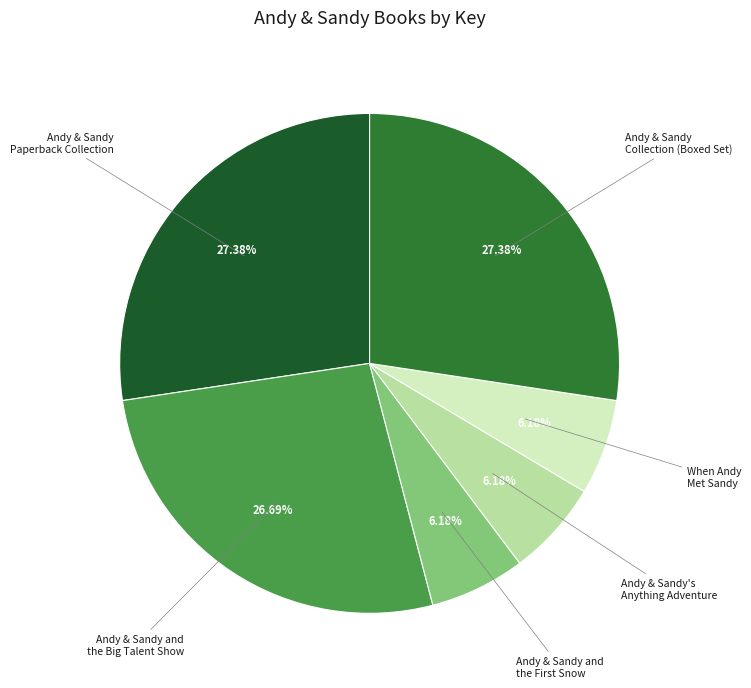

What is the smallest slice in the pie chart?

When Andy Met Sandy